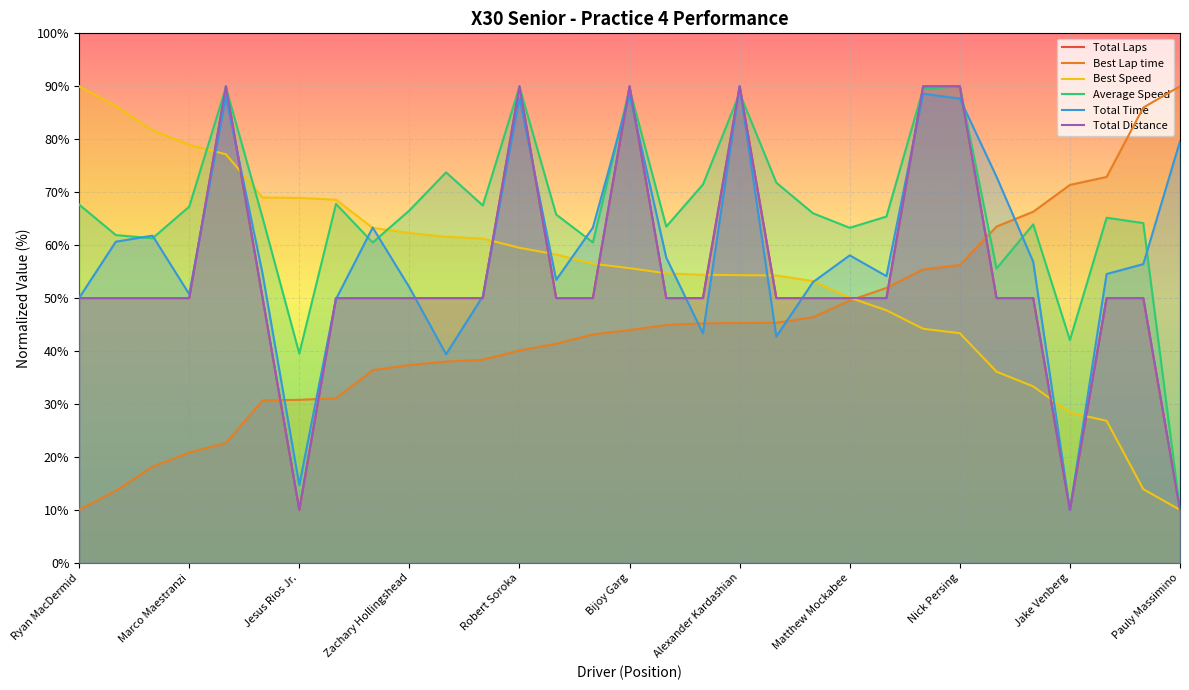

True or false: Best Lap time and Total Time intersect in this chart.

True